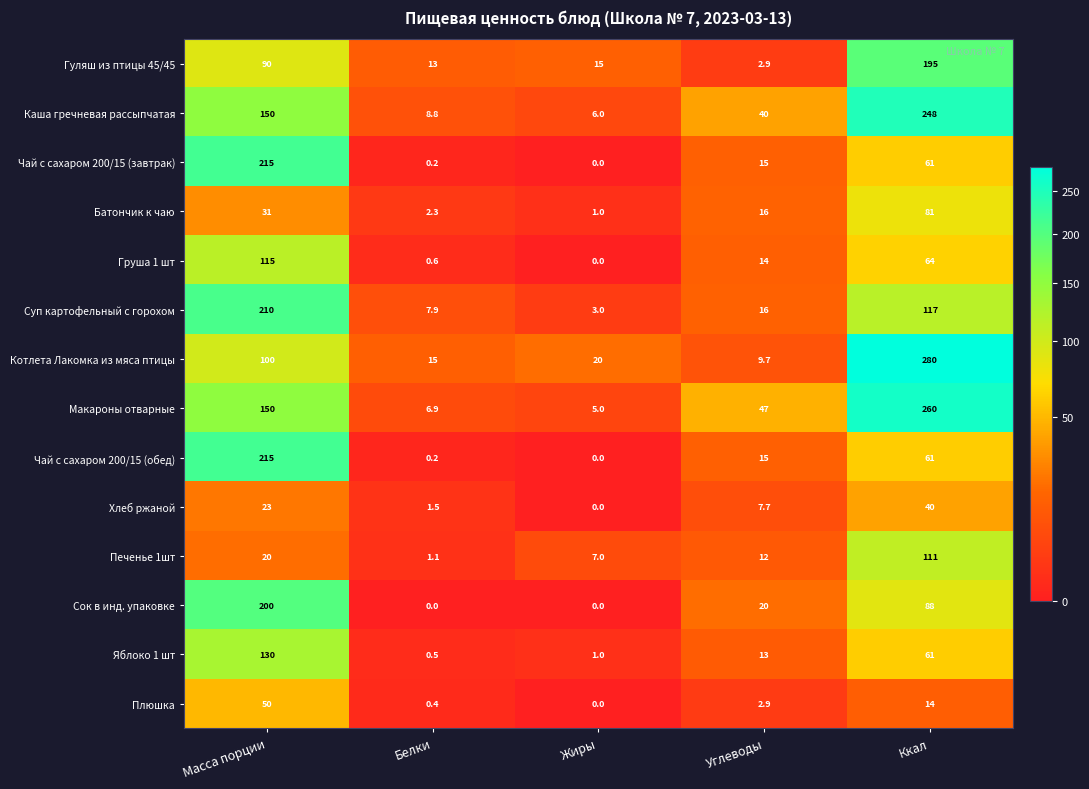

What is the spread (max minus min) of values at Ккал?

266.0